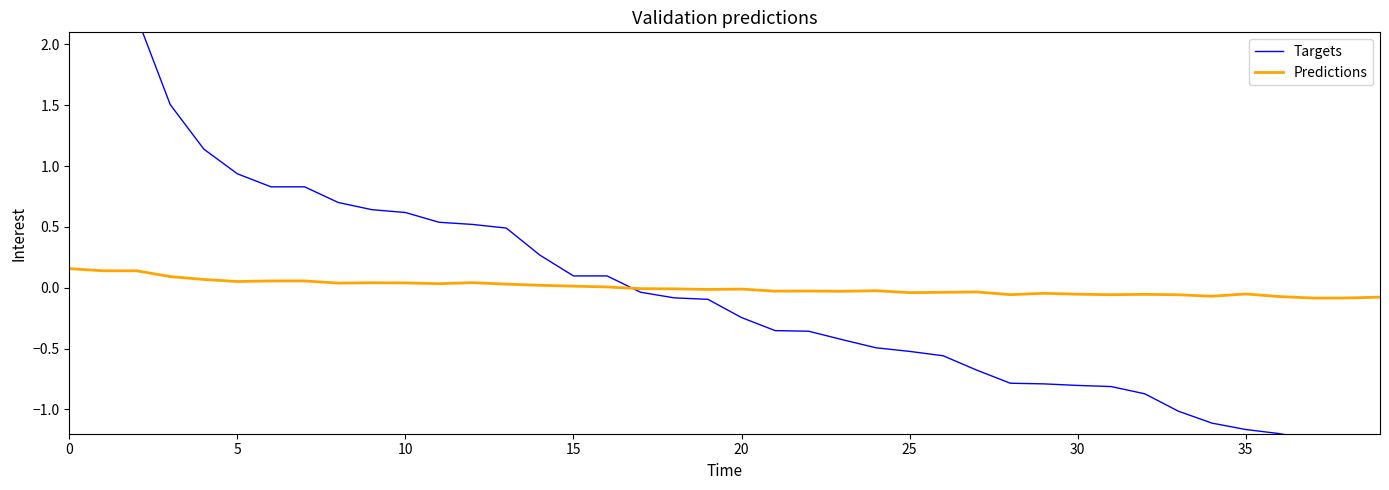

Reading left to right, extract all data points from this chart.

Targets: 2.6	2.3	2.2	1.5	1.1	0.9	0.8	0.8	0.7	0.6	0.6	0.5	0.5	0.5	0.3	0.1	0.1	-0.0	-0.1	-0.1	-0.2	-0.4	-0.4	-0.4	-0.5	-0.5	-0.6	-0.7	-0.8	-0.8	-0.8	-0.8	-0.9	-1.0	-1.1	-1.2	-1.2	-1.2	-1.3	-1.3
Predictions: 0.2	0.1	0.1	0.1	0.1	0.1	0.1	0.1	0.0	0.0	0.0	0.0	0.0	0.0	0.0	0.0	0.0	-0.0	-0.0	-0.0	-0.0	-0.0	-0.0	-0.0	-0.0	-0.0	-0.0	-0.0	-0.1	-0.0	-0.1	-0.1	-0.1	-0.1	-0.1	-0.1	-0.1	-0.1	-0.1	-0.1